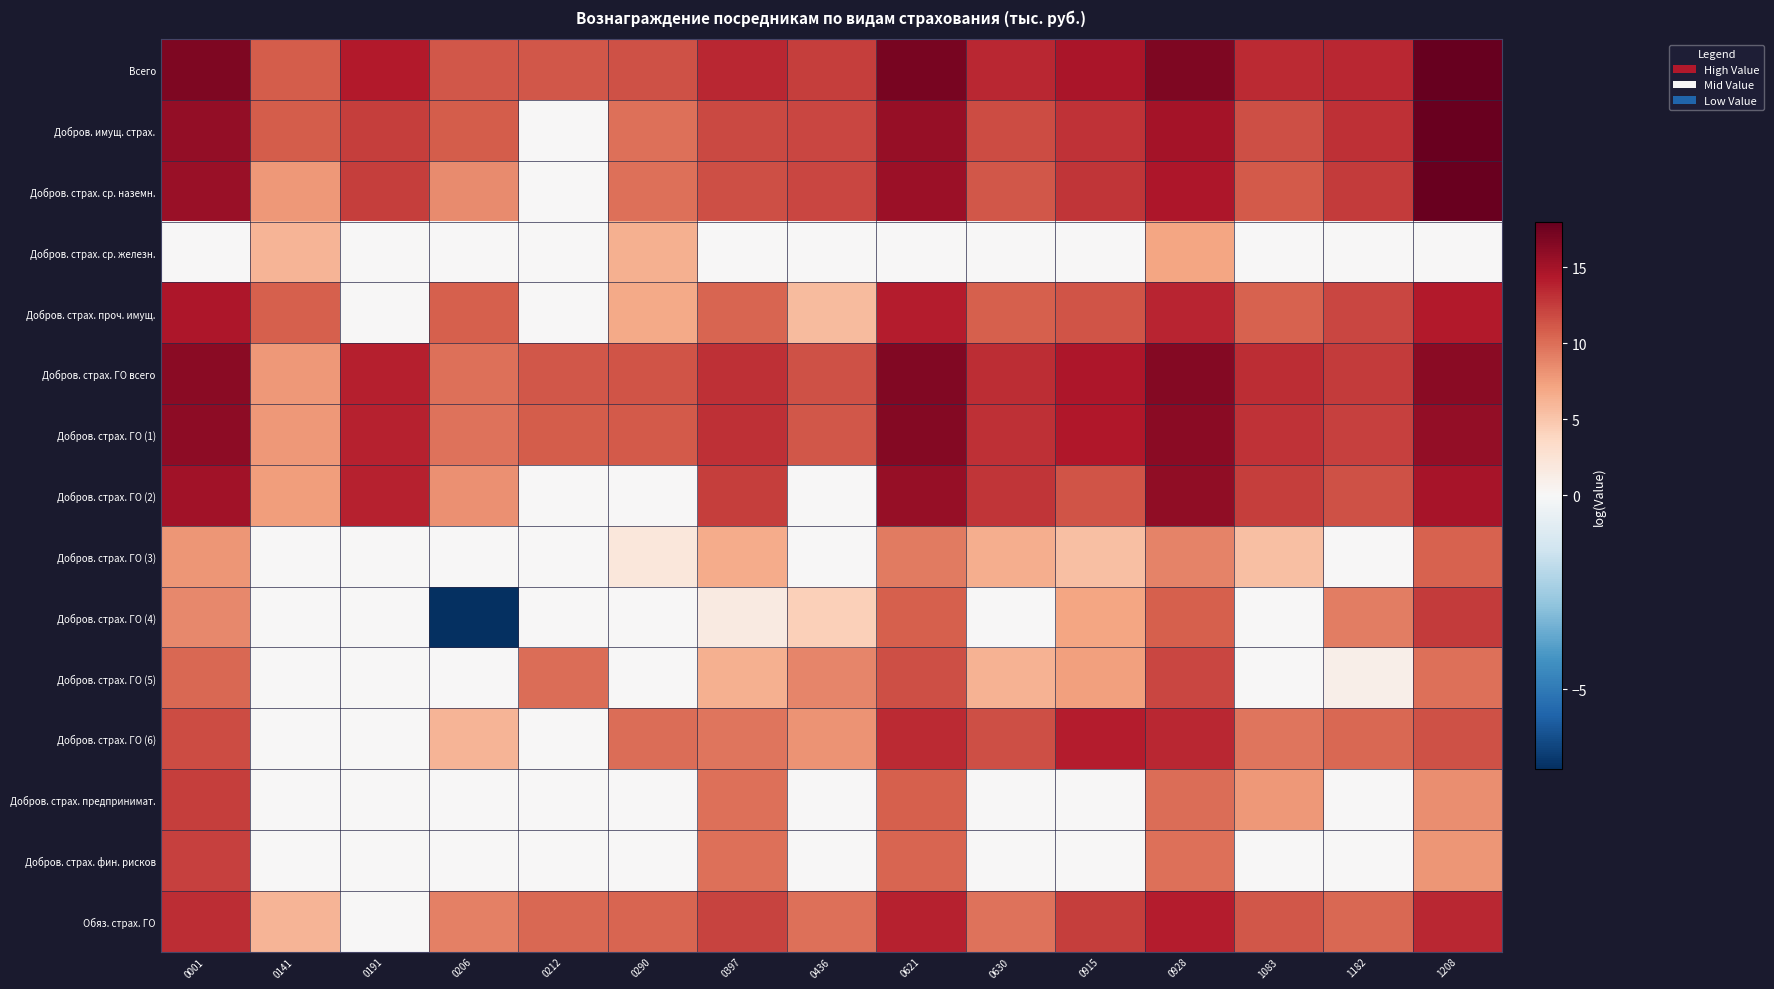

At which category is the sum across all series the highest?

0928